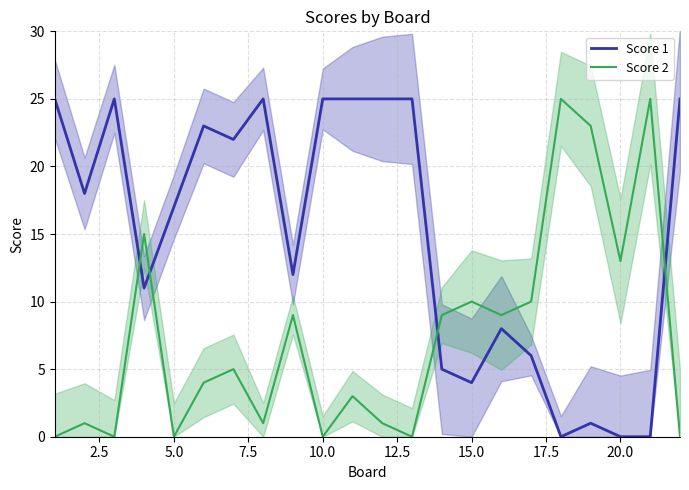

Rank the series by their maximum value, from highest to lowest.

Score 1, Score 2